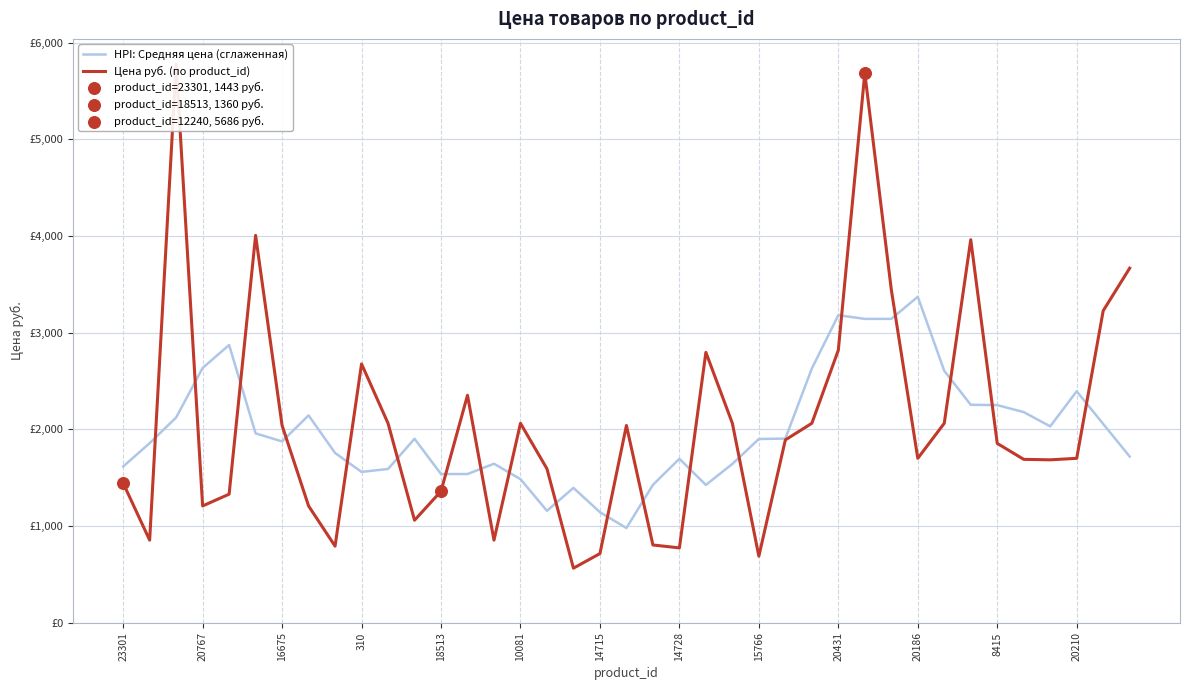

Which series reaches the maximum Y coordinate?

Цена руб. (по product_id)